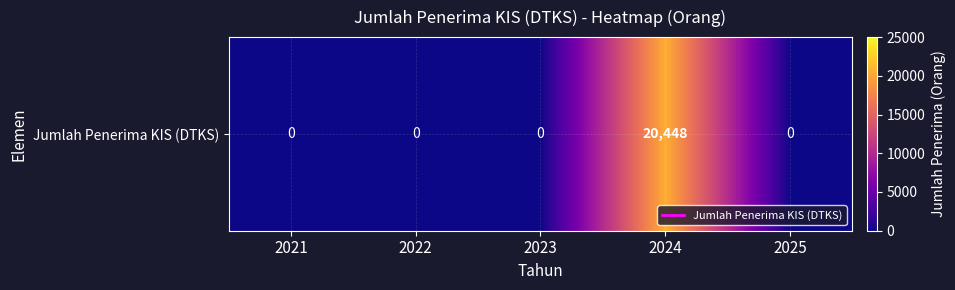

The value at 2025 is 0. True or false?

True